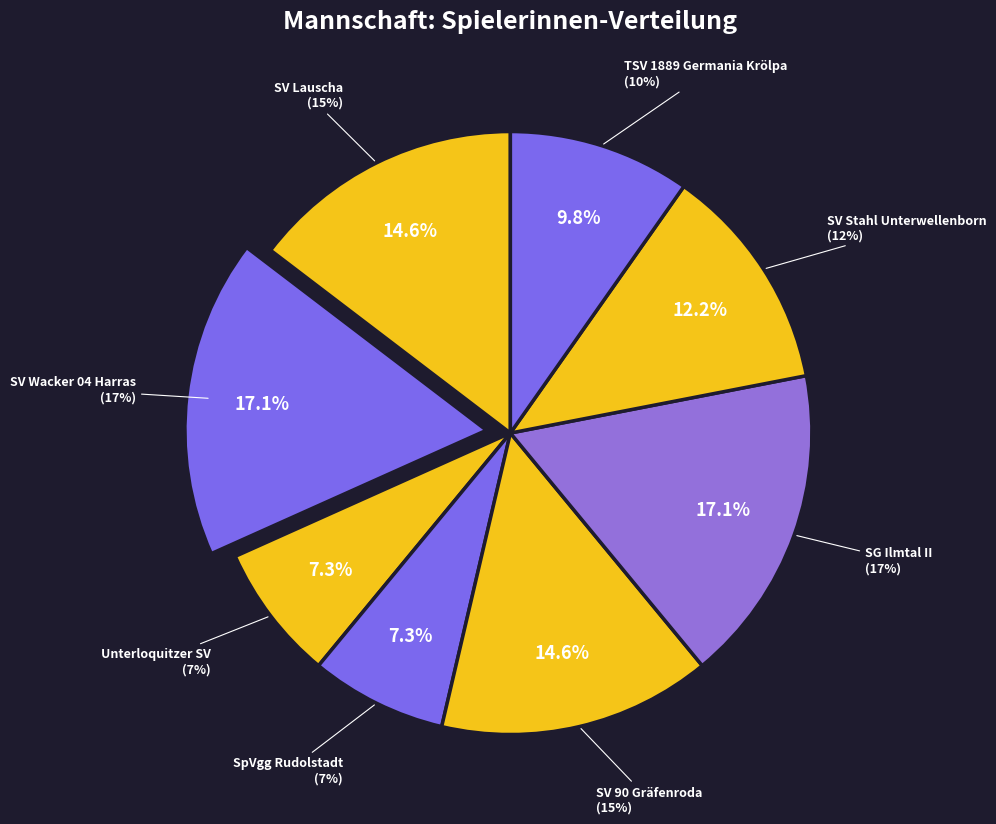

Is SV Stahl Unterwellenborn the majority of the pie?

No